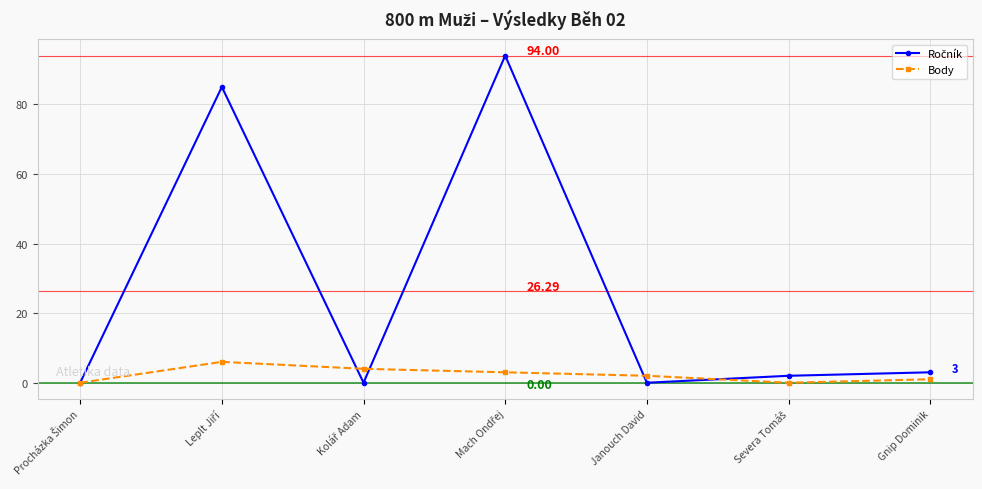

How many lines are shown in the chart?

2